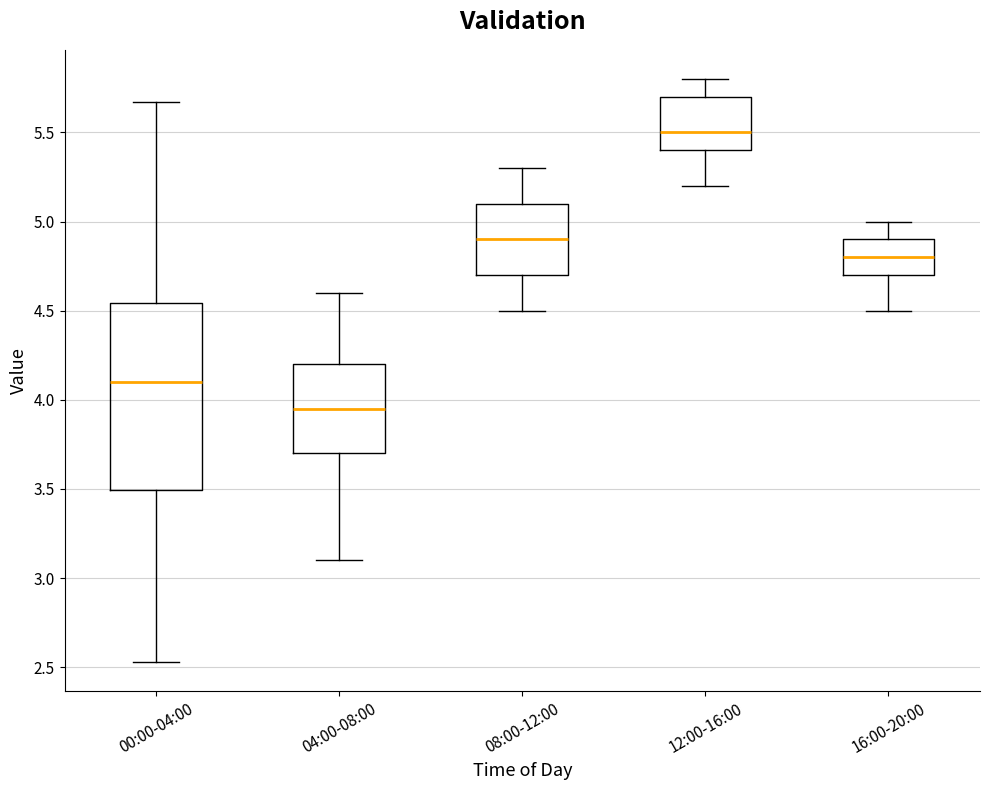

Reading left to right, read every box against the y-axis: the position of its median line, the range the box covers, and the ends of its whiskers. The values are not printed on the chart, so give them approximately, as read against the axis.

00:00-04:00: median 4.10, box 3.50 to 4.55, whiskers 2.55 to 5.65
04:00-08:00: median 3.95, box 3.70 to 4.20, whiskers 3.10 to 4.60
08:00-12:00: median 4.90, box 4.70 to 5.10, whiskers 4.50 to 5.30
12:00-16:00: median 5.50, box 5.40 to 5.70, whiskers 5.20 to 5.80
16:00-20:00: median 4.80, box 4.70 to 4.90, whiskers 4.50 to 5.00